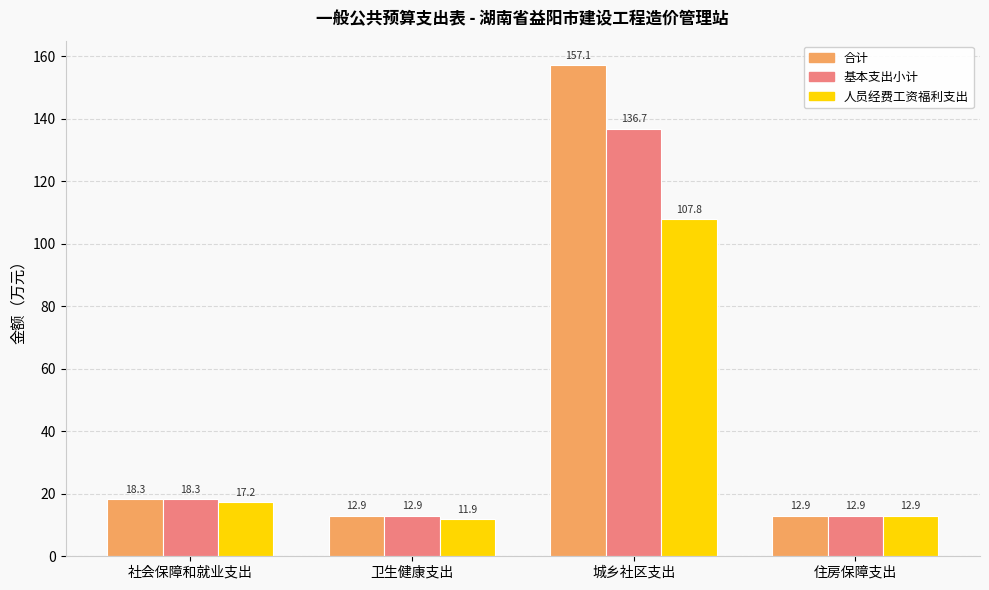

How many data points in 人员经费工资福利支出 are less than 17?

2